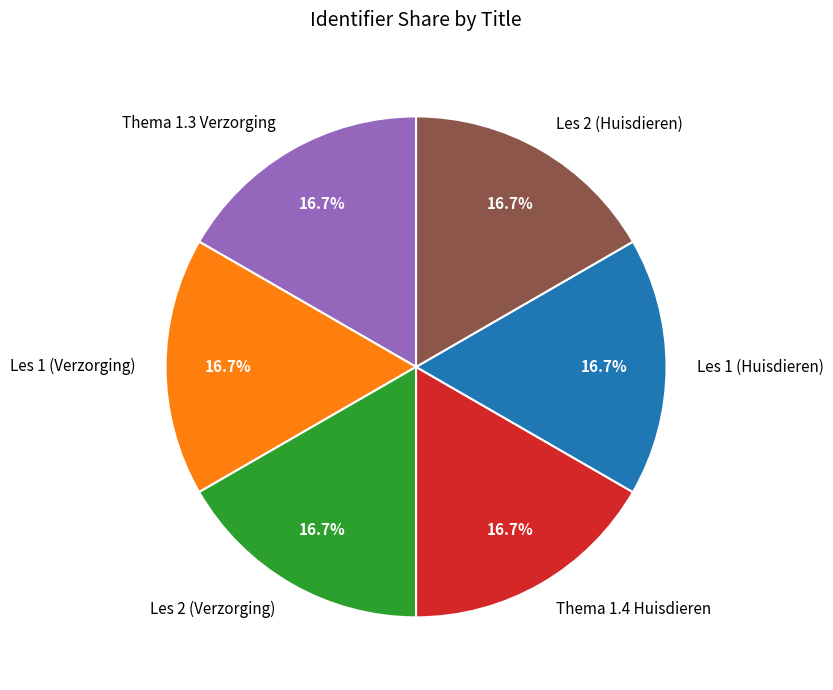

Is the sum of Thema 1.3 Verzorging and Les 2 (Huisdieren) greater than half?

No